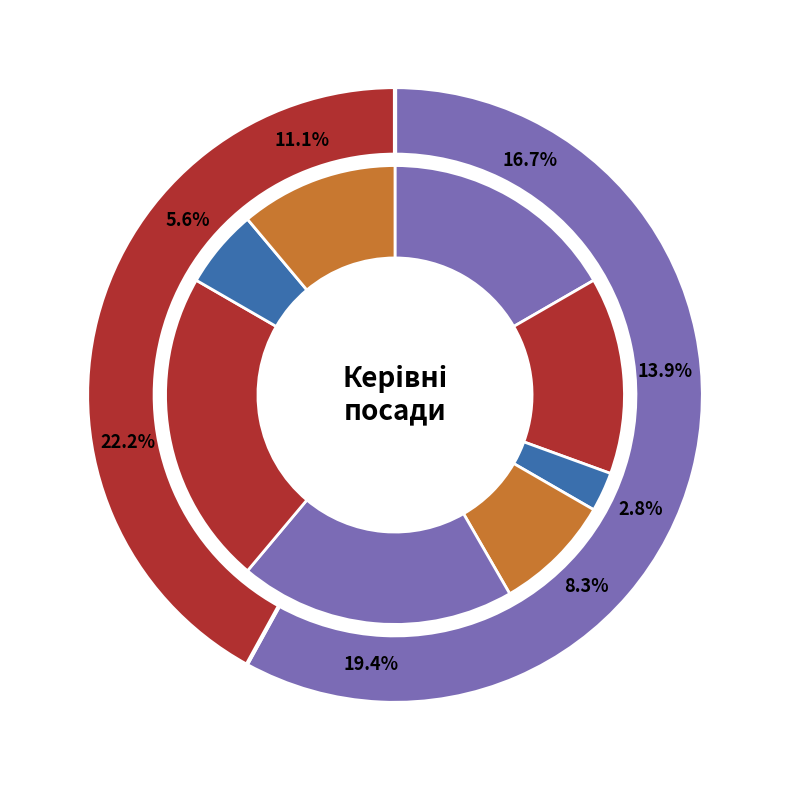

Count the number of slices in the pie.

8